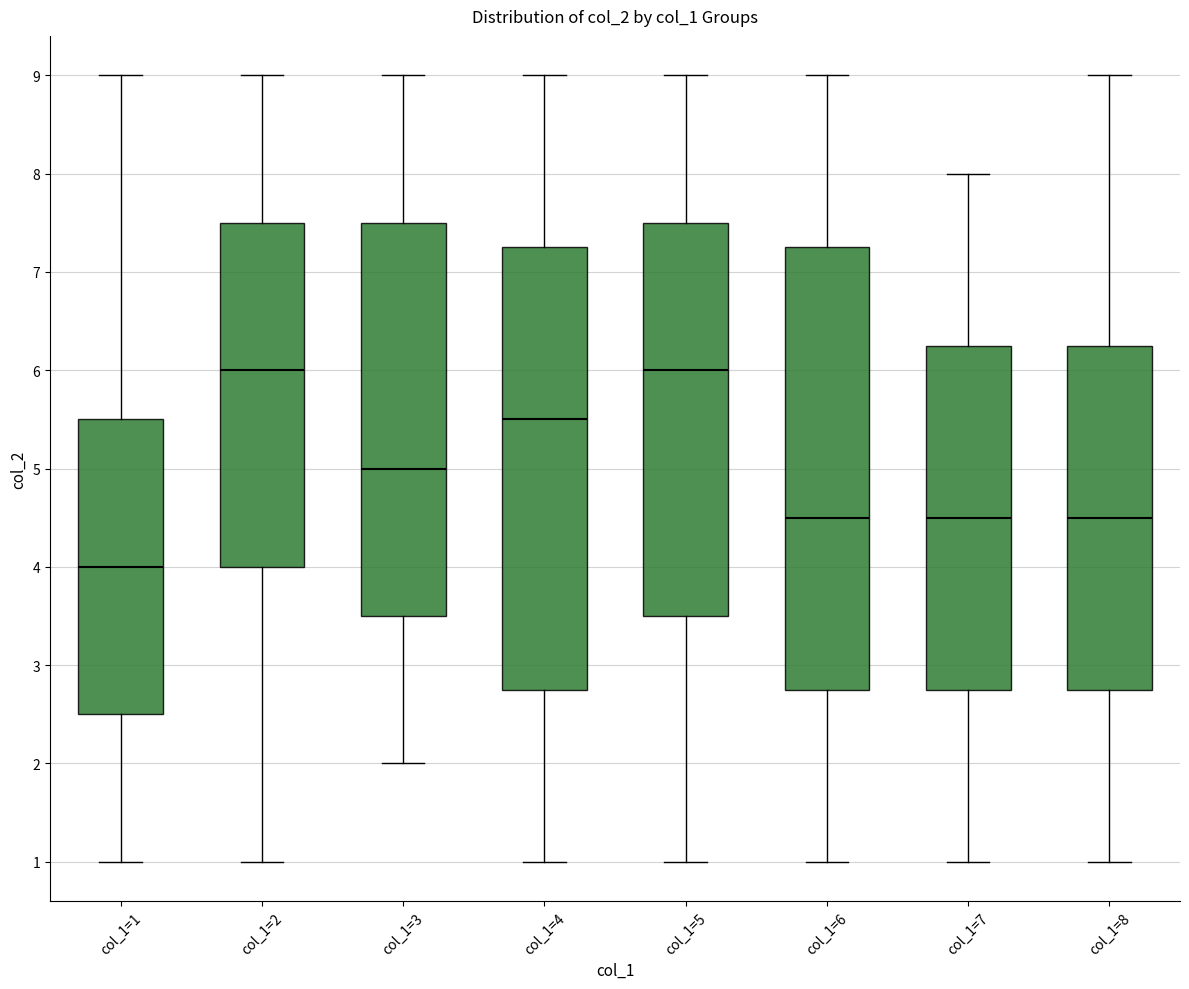

Where does the median line of the box for col_1=7 sit on the y-axis? The values are not printed on the chart, so give them approximately, as read against the axis.

4.5